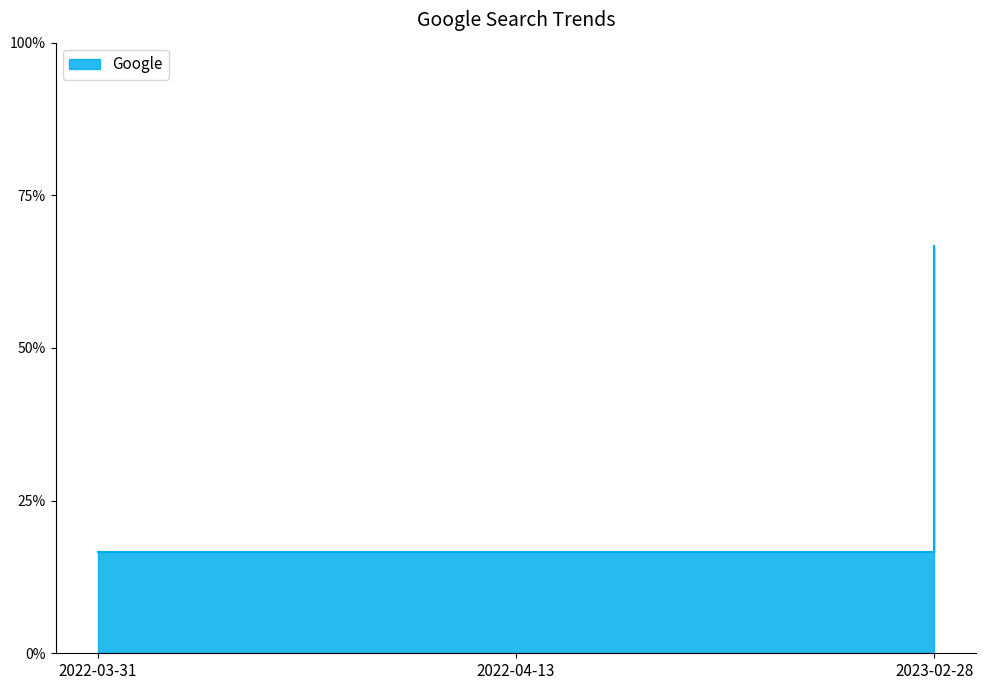

Reading left to right, extract all data points from this chart.

2022-03-31=1	2022-04-13=1	2023-02-28=4